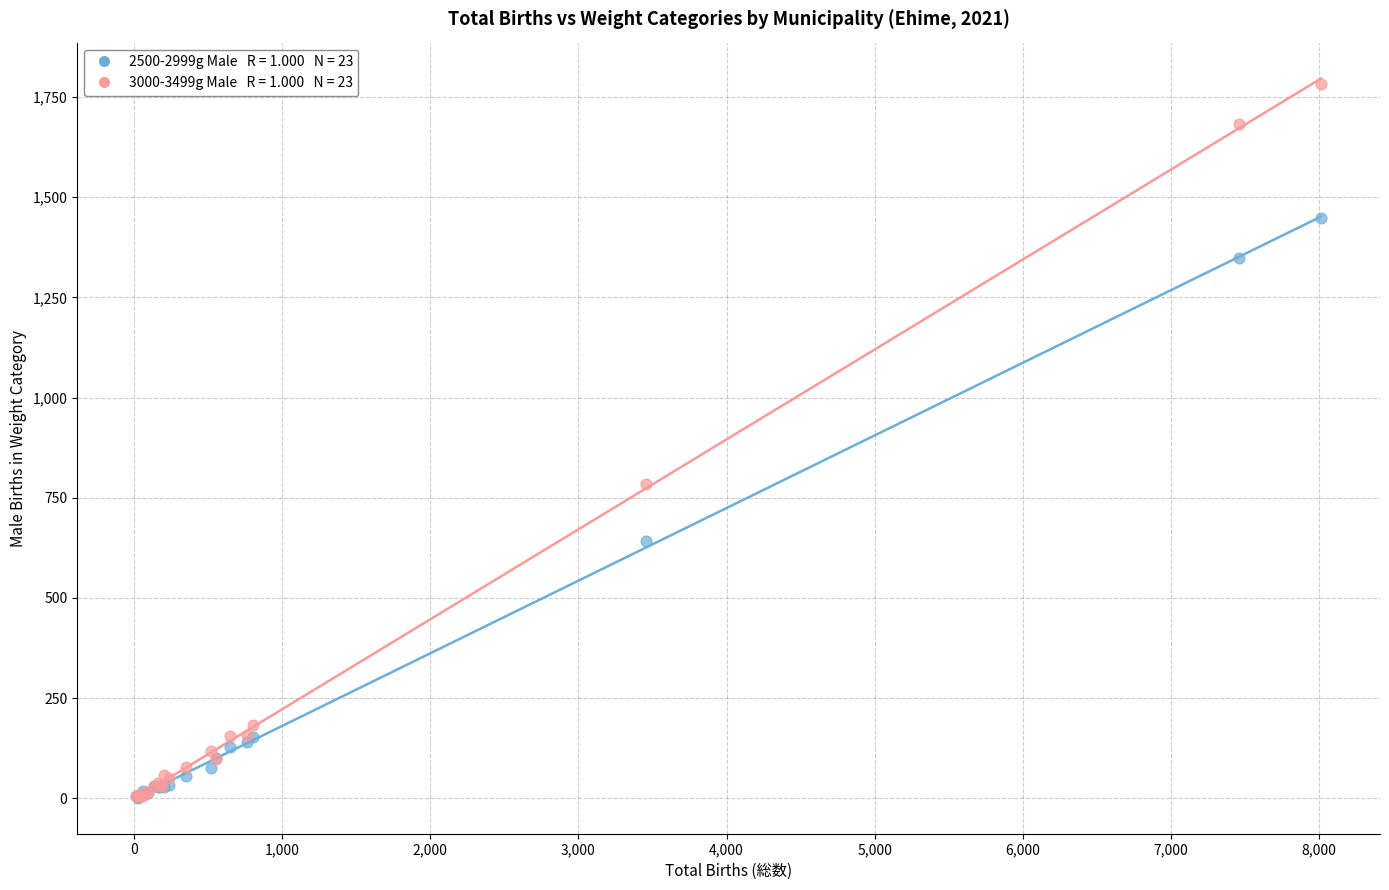

Across all series, what Y value is closest to 892?

784